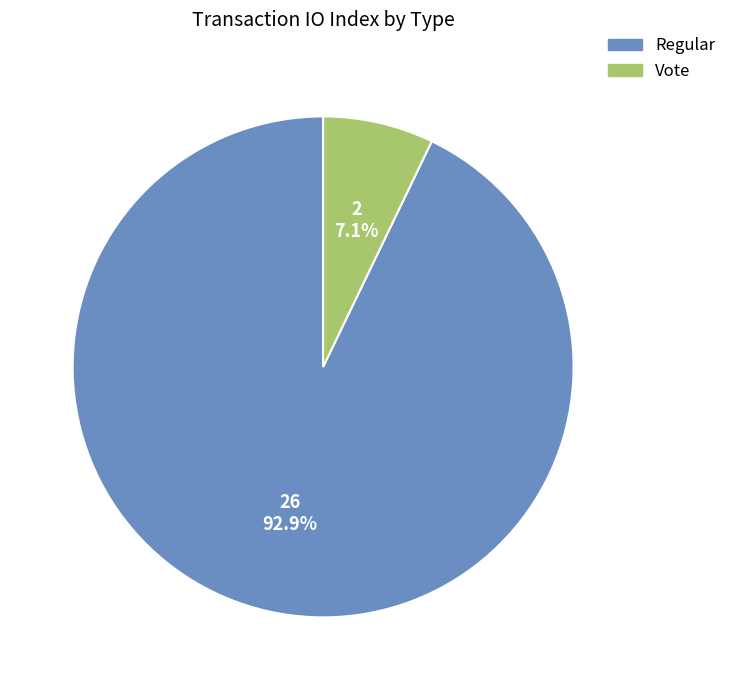

To the nearest percent, what percentage of the pie is Vote?

7%